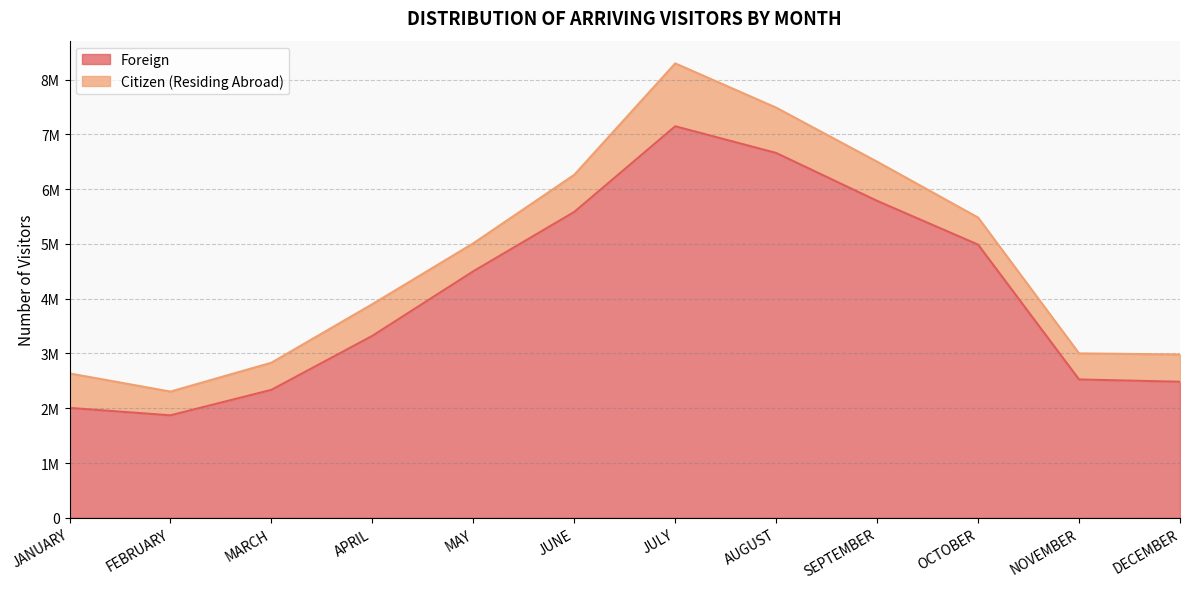

Approximately how many times larger is the value at JUNE compared to APRIL?

1.7